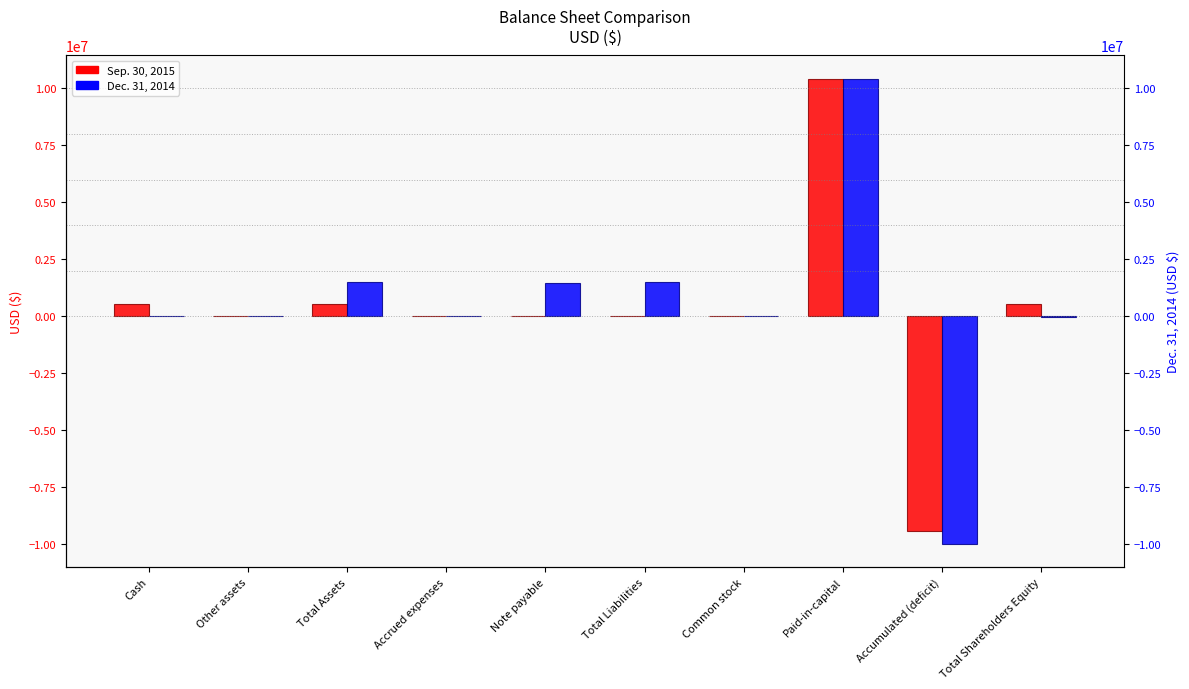

Which category has the highest value in the Sep. 30, 2015 series?

Paid-in-capital